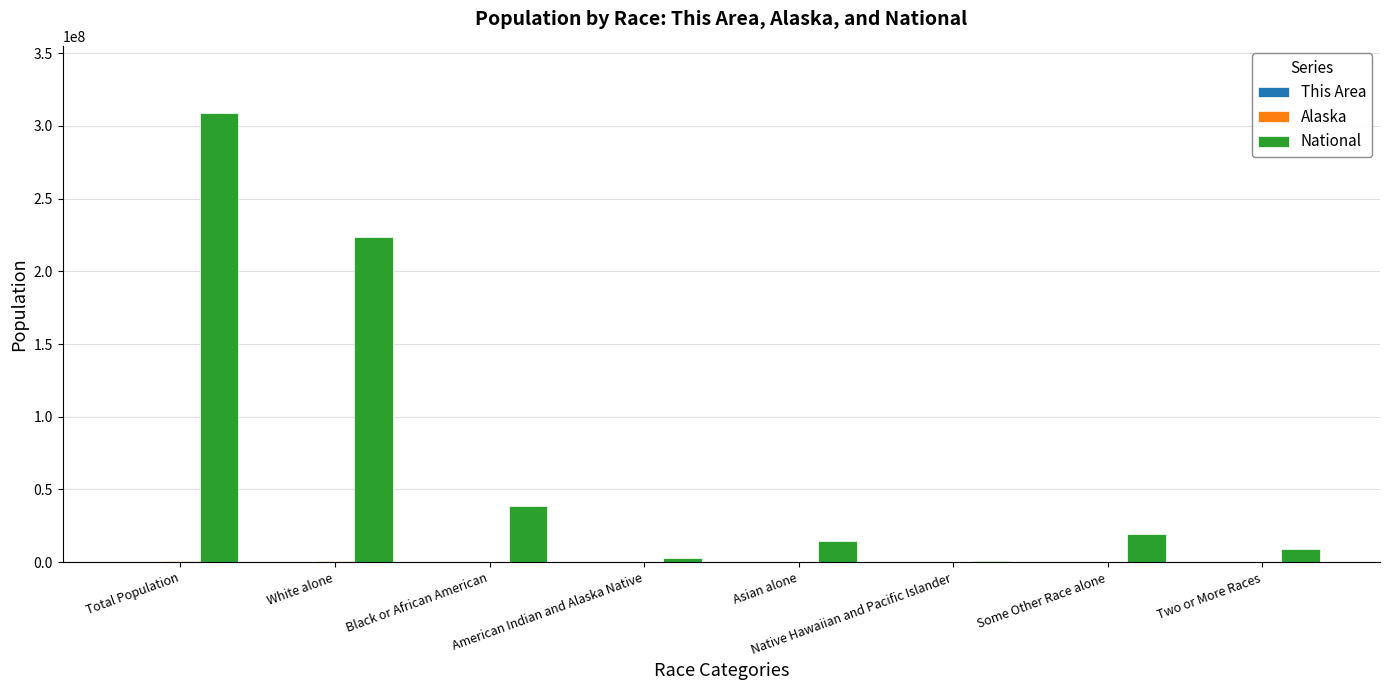

Which category has the highest value across all series?

Total Population